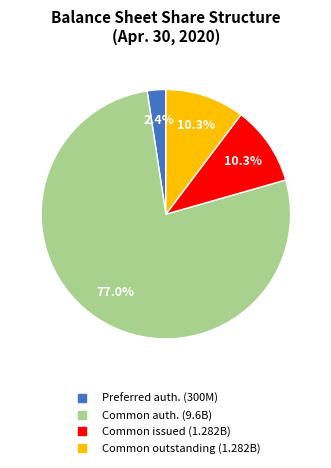

Does any single category account for the majority?

Yes